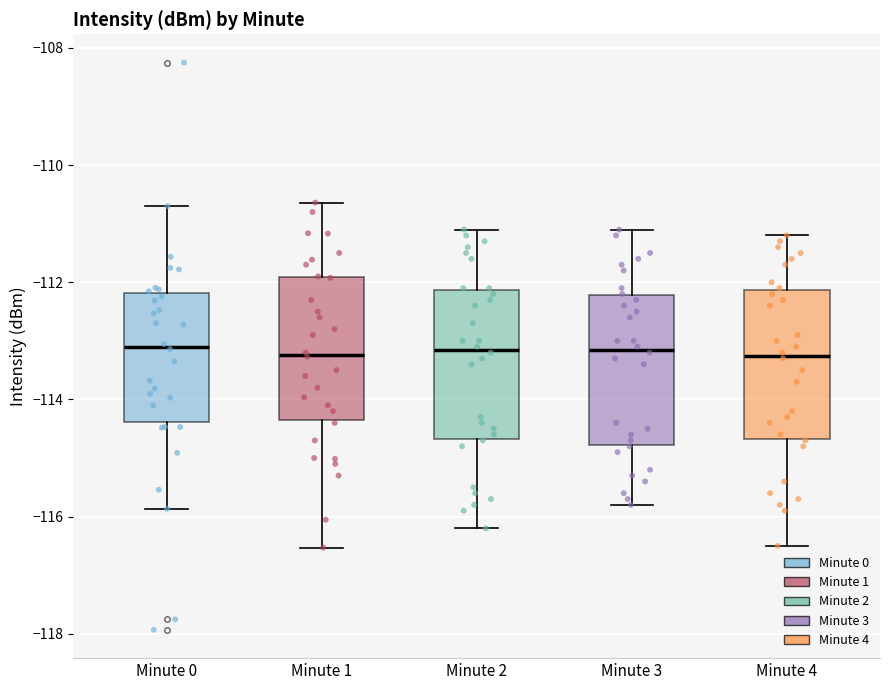

Reading left to right, transcribe this box plot: for each box, give where its median line is, the range the box spans, and where its two whiskers end, as read against the y-axis. The values are not printed on the chart, so give them approximately, as read against the axis.

Minute 0: median -113.0, box -114.4 to -112.2, whiskers -115.8 to -110.8
Minute 1: median -113.2, box -114.4 to -112.0, whiskers -116.6 to -110.6
Minute 2: median -113.2, box -114.6 to -112.2, whiskers -116.2 to -111.0
Minute 3: median -113.2, box -114.8 to -112.2, whiskers -115.8 to -111.0
Minute 4: median -113.2, box -114.6 to -112.2, whiskers -116.4 to -111.2